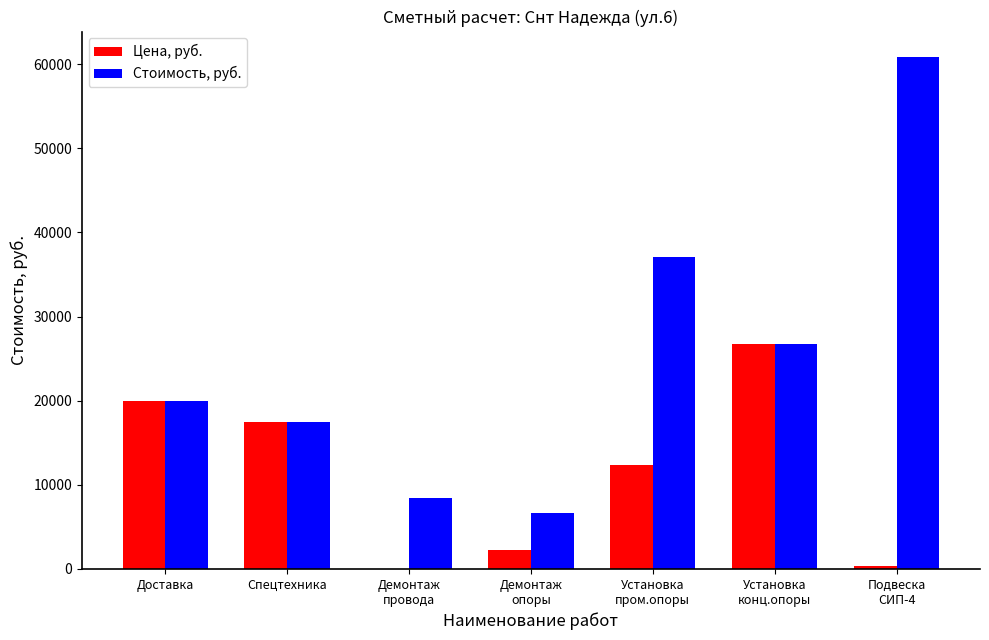

True or false: Цена, руб. has a value of 32072.0 at Доставка.

False